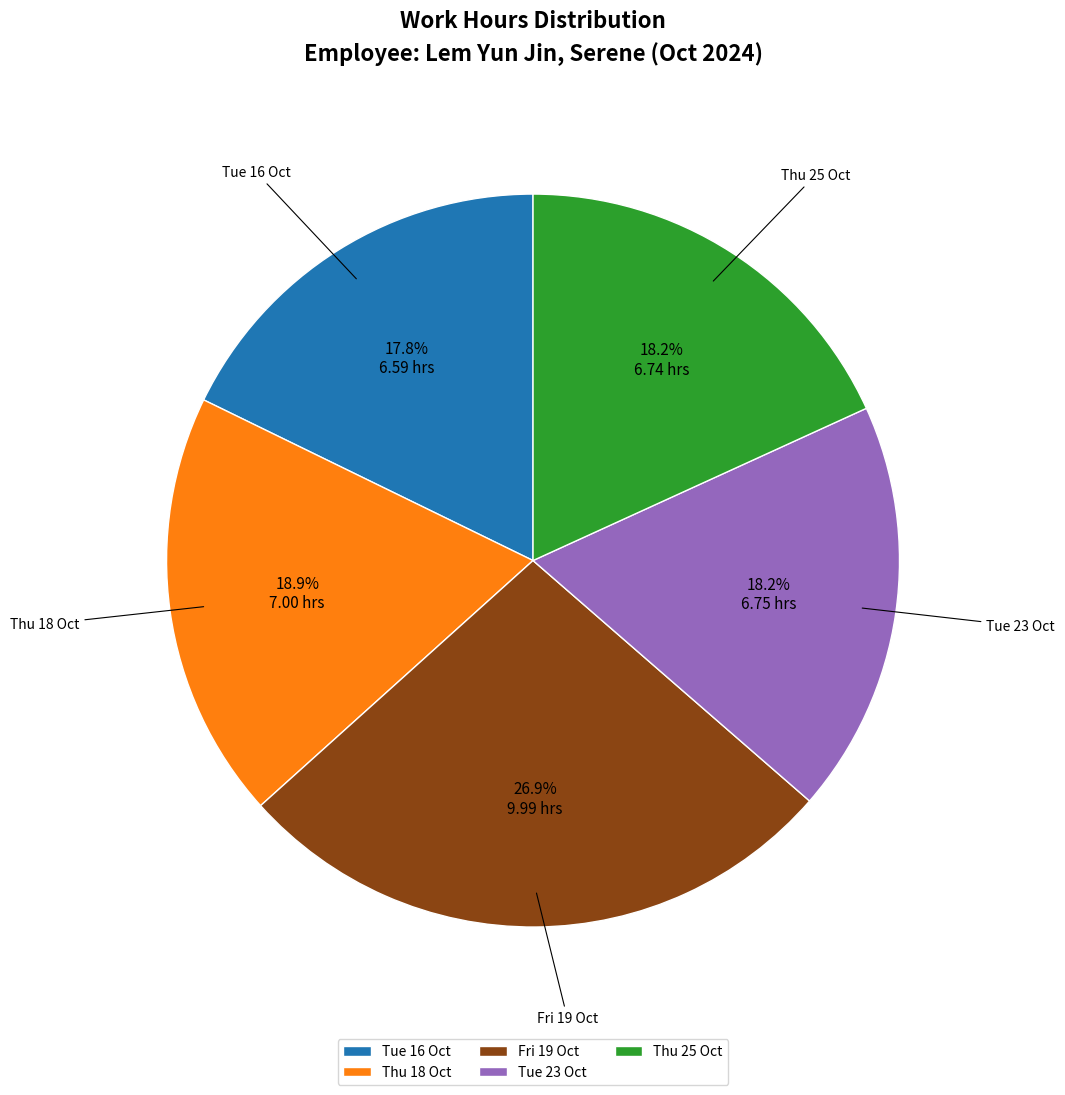

To the nearest percent, what percentage of the pie is Thu 25 Oct?

18%